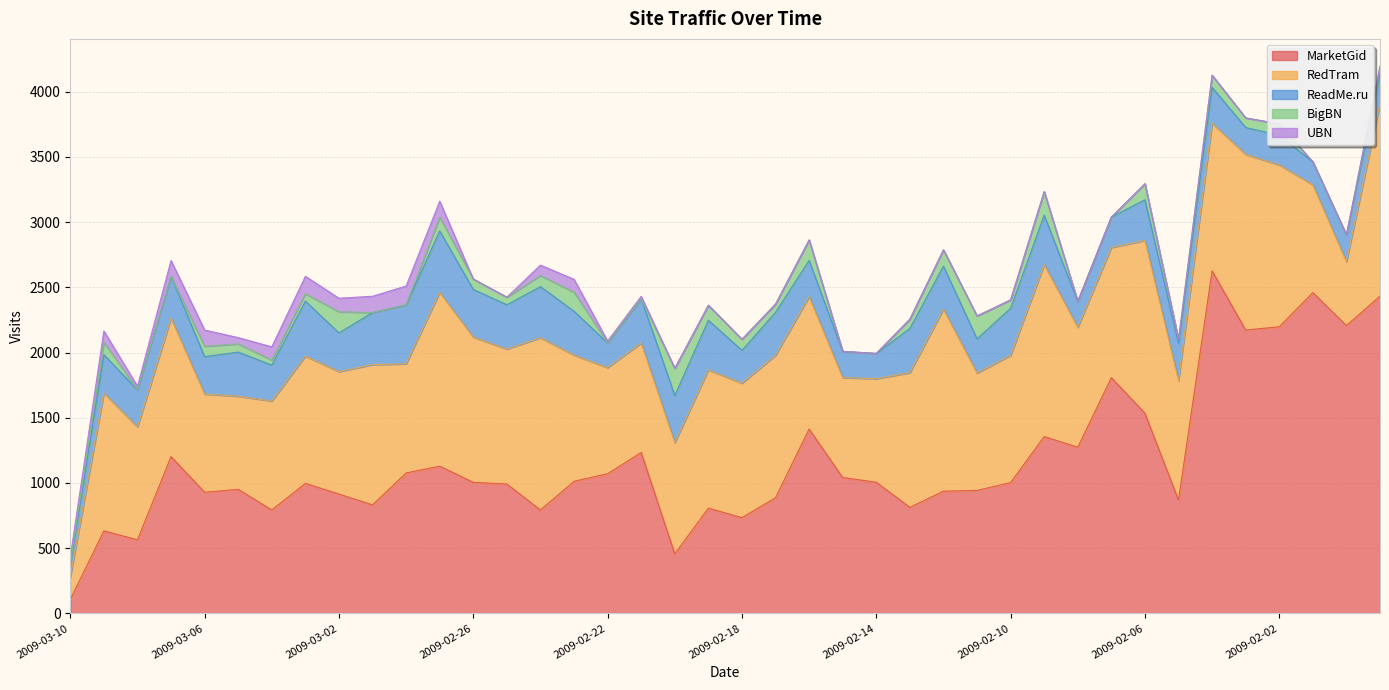

Where is UBN nearest to the value 73?

2009-02-24